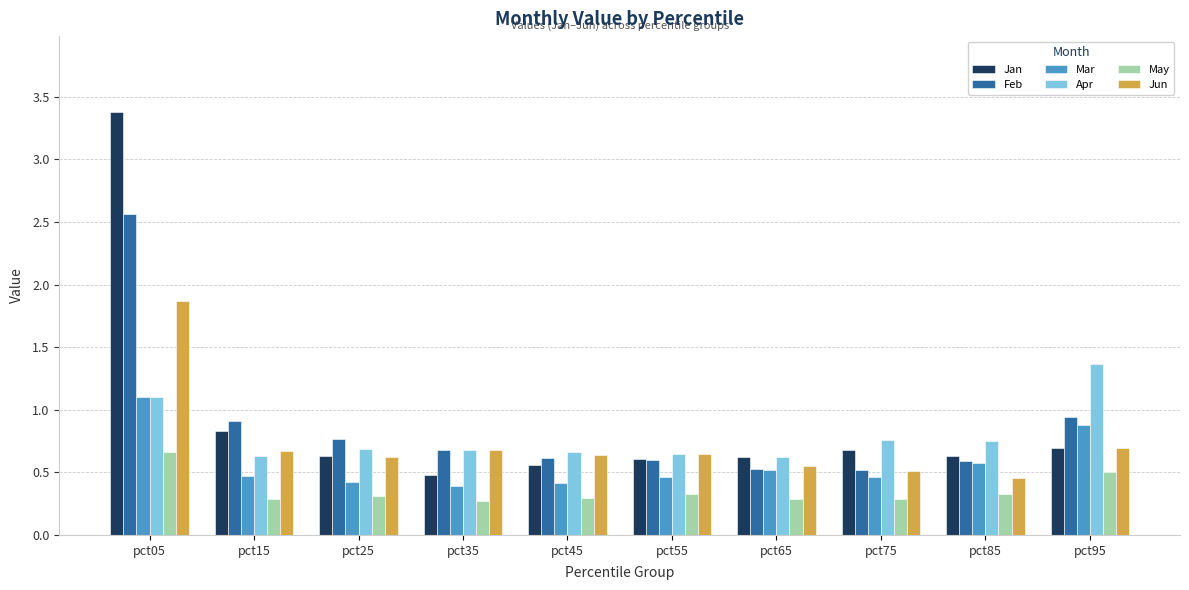

Count the number of categories in the chart.

10